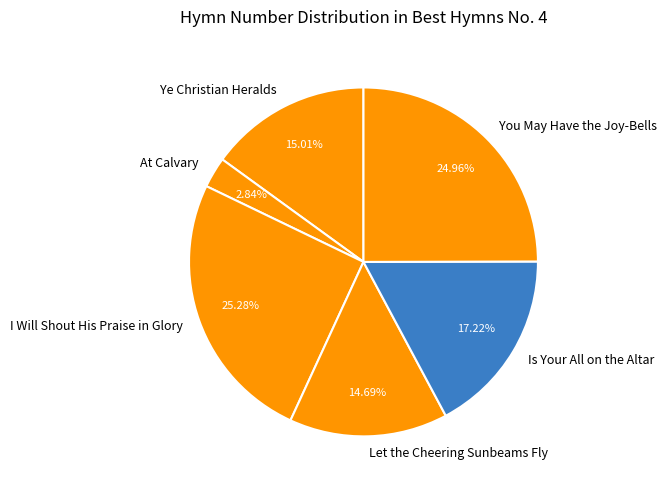

Is it true that Ye Christian Heralds is 27% of the pie?

False